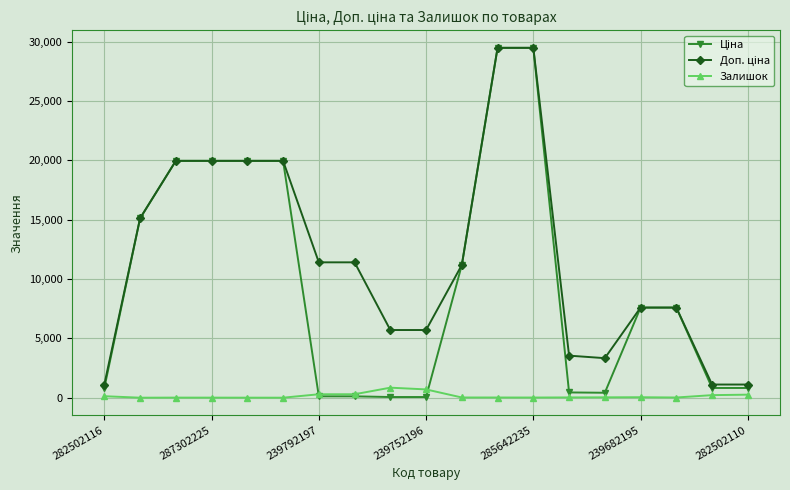

What is the highest value of the Залишок series?

845.0